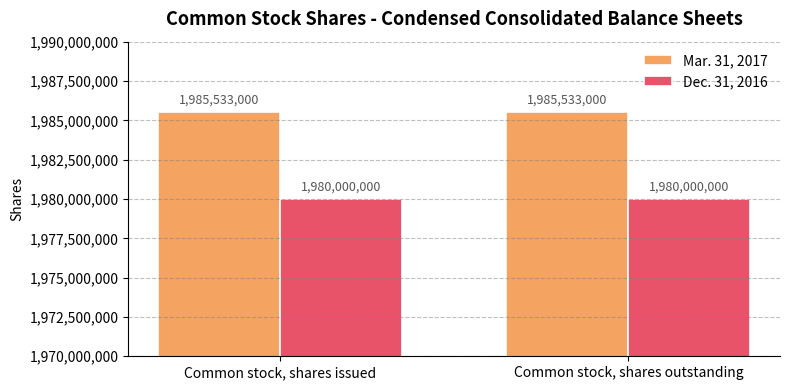

What is the sum of all Mar. 31, 2017 values?

3971066000